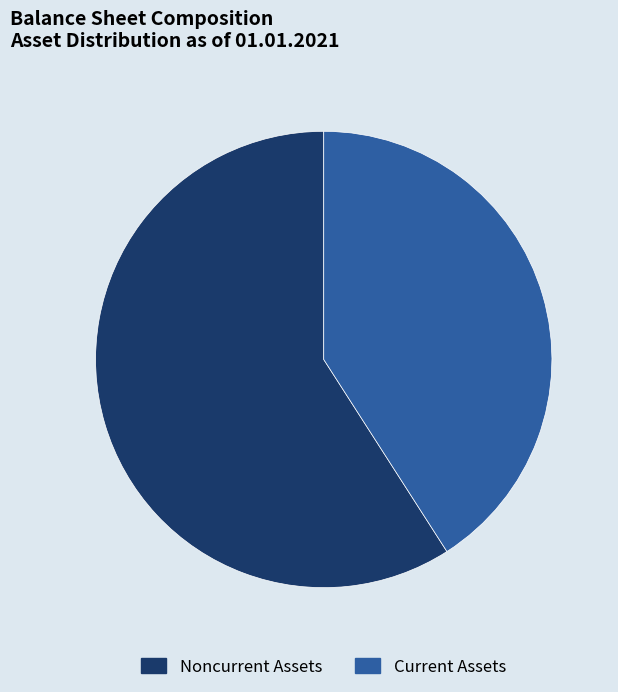

Is it true that Noncurrent Assets is 59% of the pie?

True